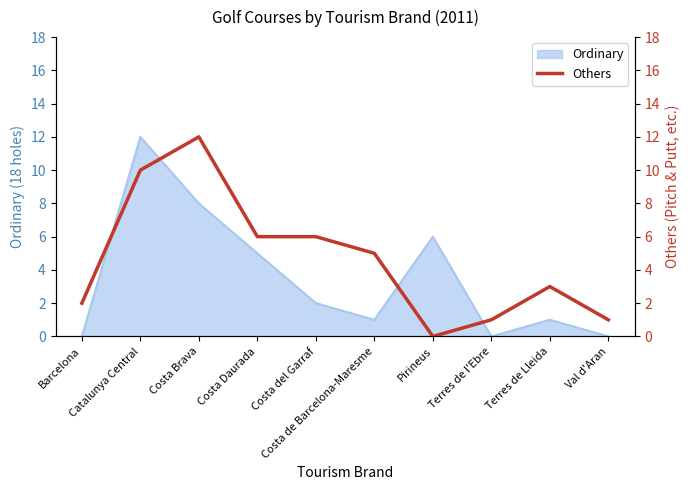

True or false: the data shows 6 at Costa del Garraf.

True